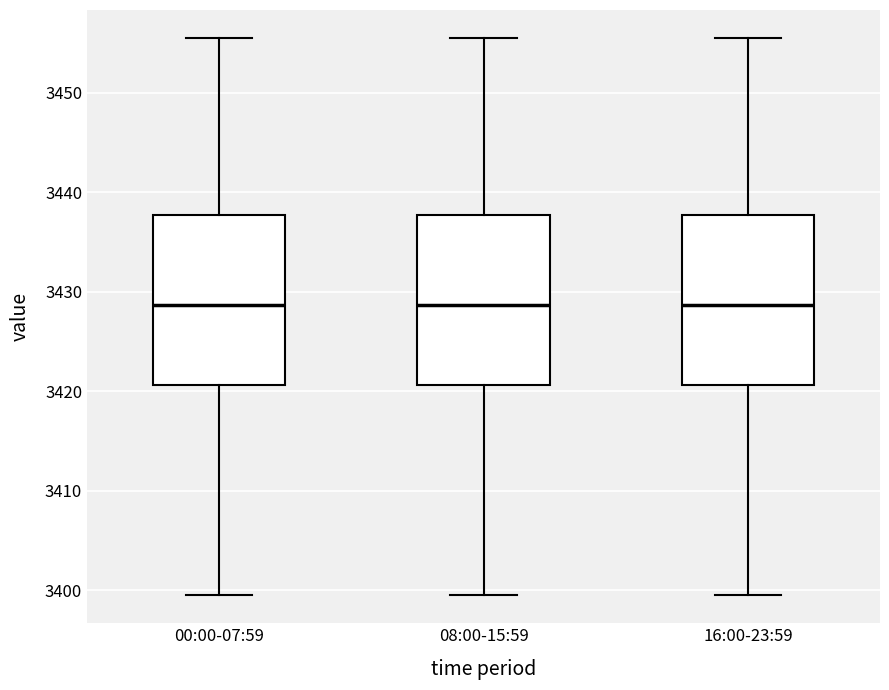

Reading left to right, transcribe this box plot: for each box, give where its median line is, the range the box spans, and where its two whiskers end, as read against the y-axis. The values are not printed on the chart, so give them approximately, as read against the axis.

00:00-07:59: median 3429, box 3421 to 3438, whiskers 3400 to 3456
08:00-15:59: median 3429, box 3421 to 3438, whiskers 3400 to 3456
16:00-23:59: median 3429, box 3421 to 3438, whiskers 3400 to 3456